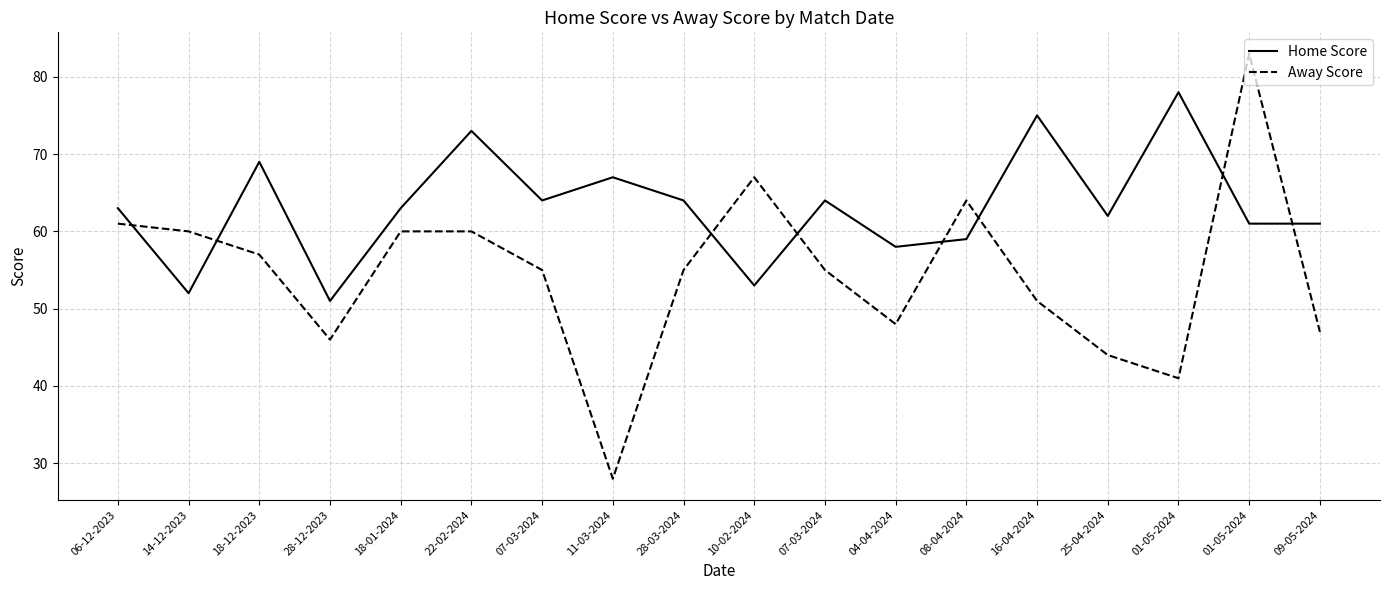

Is this an area chart (filled region under the line)?

No